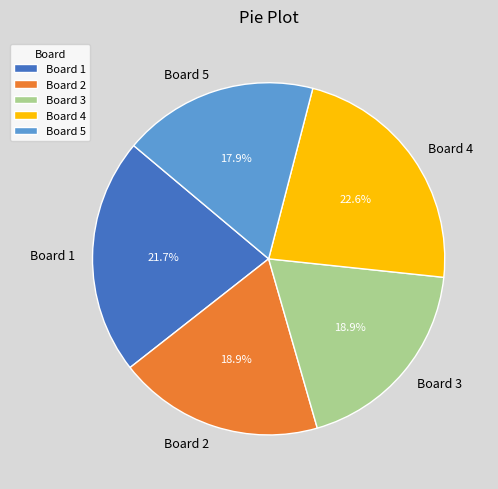

What portion of the pie excludes Board 3?

81.1%